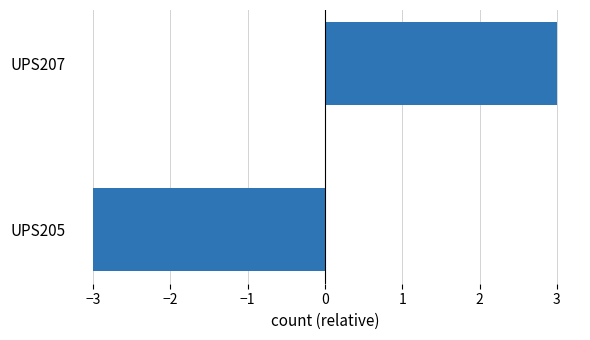

Rank the categories by value from highest to lowest.

UPS207, UPS205